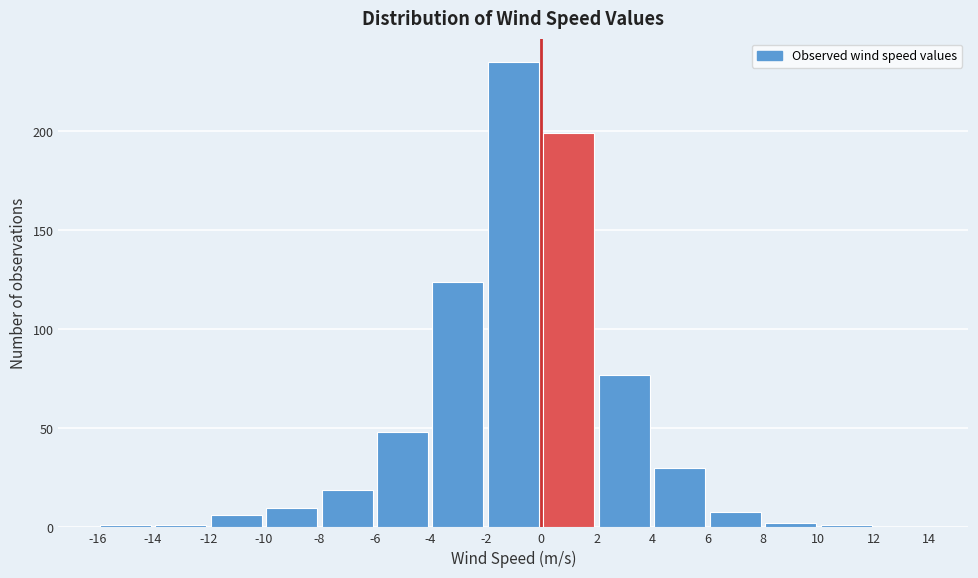

Reading left to right, transcribe this chart: for each bar, give the range it covers on the x-axis and its height. The values are not printed on the chart, so give them approximately, as read against the axis.

-16 to -14: under 5
-14 to -12: under 5
-12 to -10: 5
-10 to -8: 10
-8 to -6: 20
-6 to -4: 50
-4 to -2: 125
-2 to 0: 235
0 to 2: 200
2 to 4: 75
4 to 6: 30
6 to 8: 10
8 to 10: under 5
10 to 12: under 5
12 to 14: 0